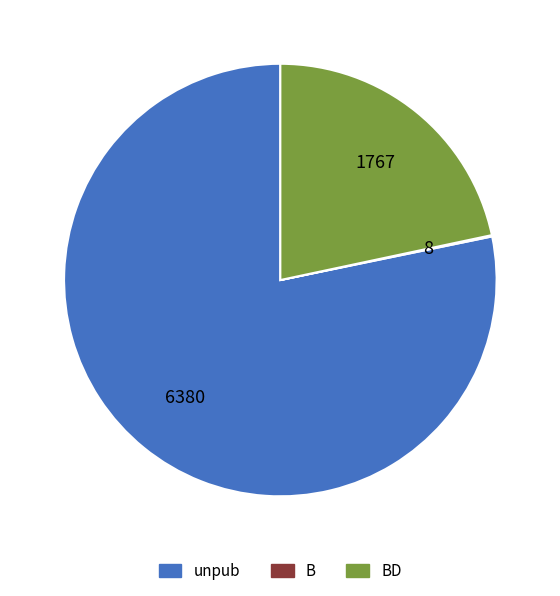

Is there any slice that represents more than half of the pie?

Yes